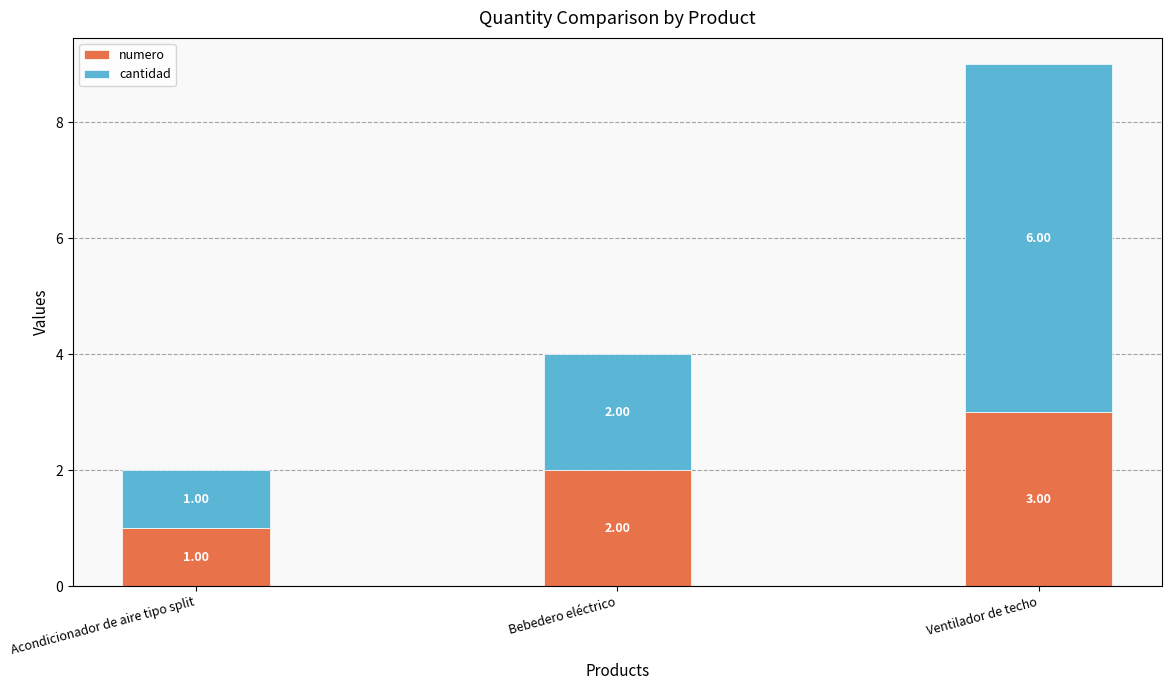

What is the total value across all series at Ventilador de techo?

9